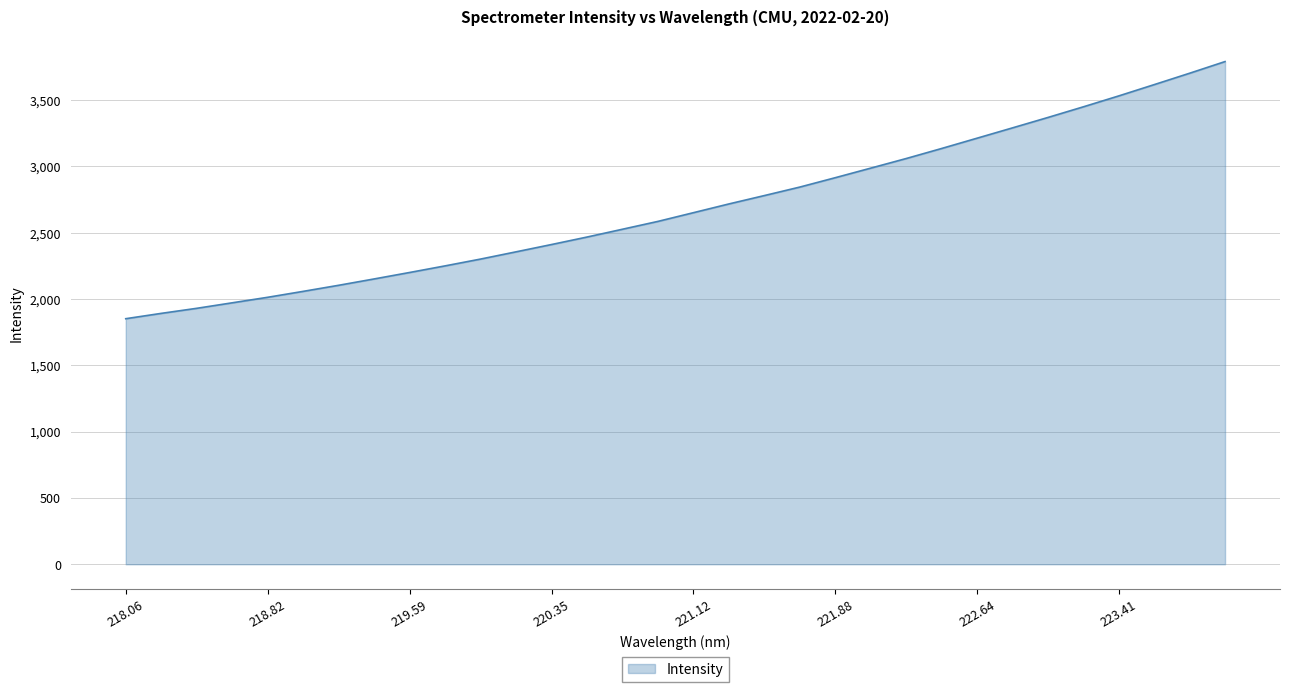

What is the difference between the maximum and minimum values?

1938.3